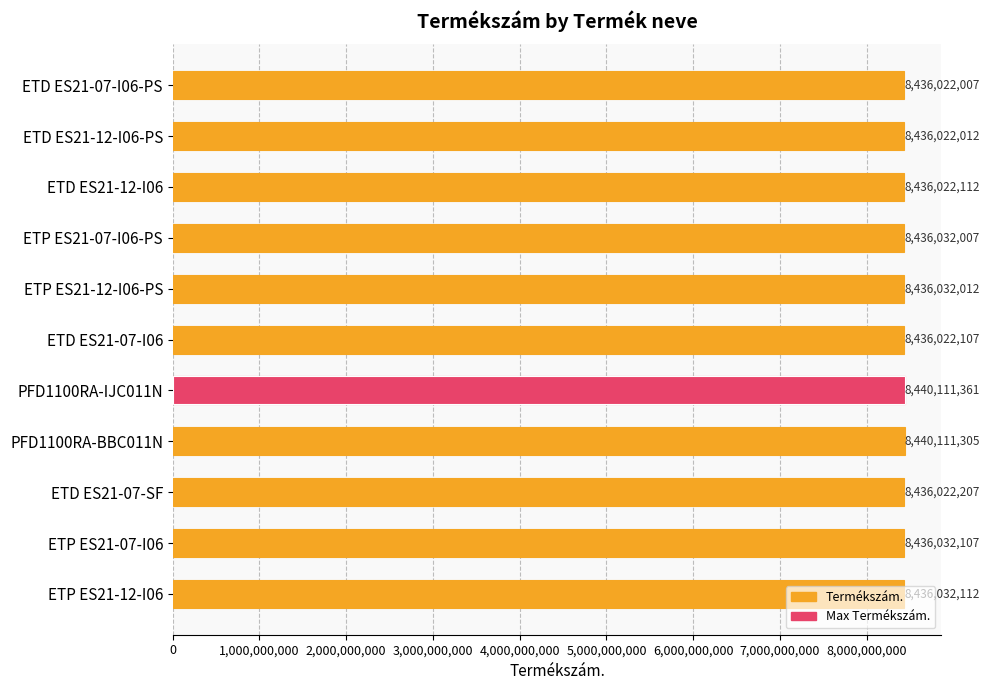

Is it true that the value at ETP ES21-12-I06 is 8436032112?

True